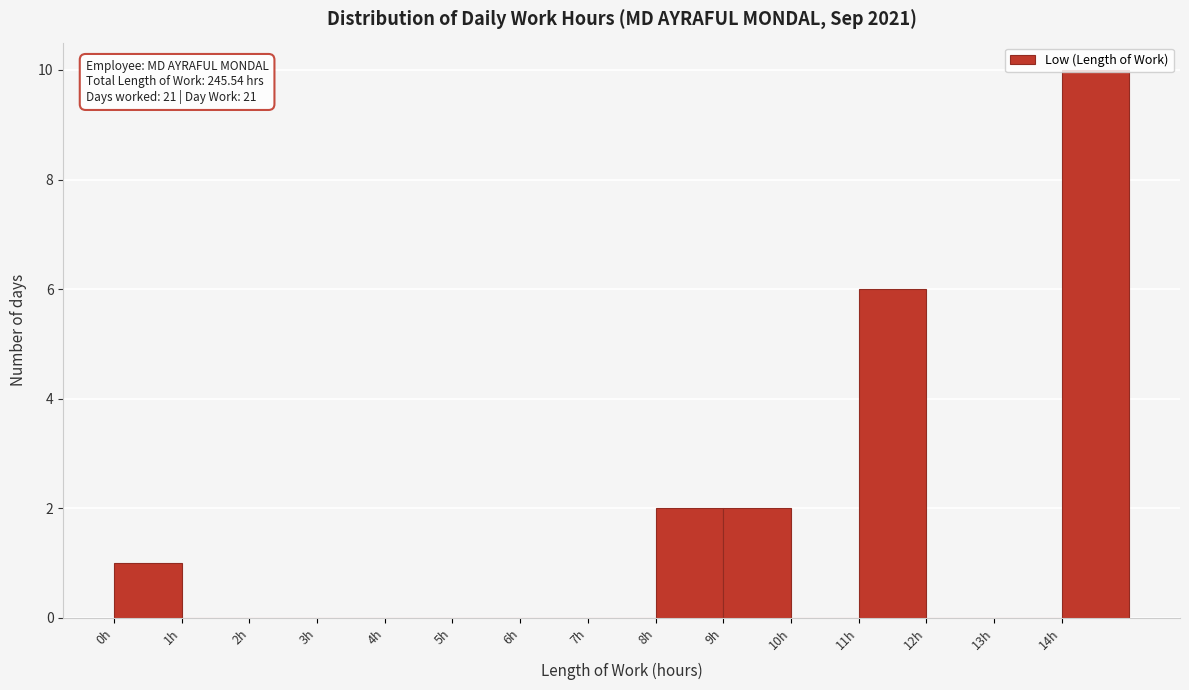

Over which range of the x-axis is the bar tallest?

14 to 15